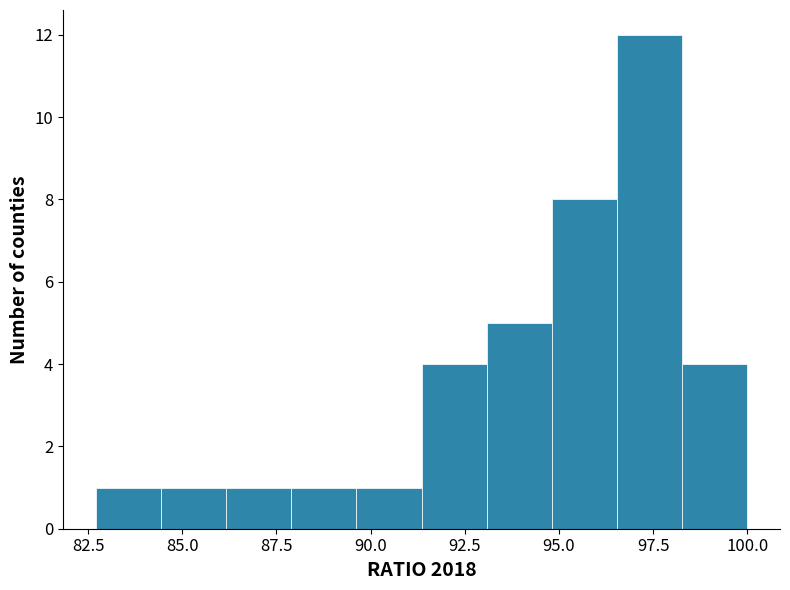

Read against the x-axis, roughly where is the centre of the tallest bar?

97.5